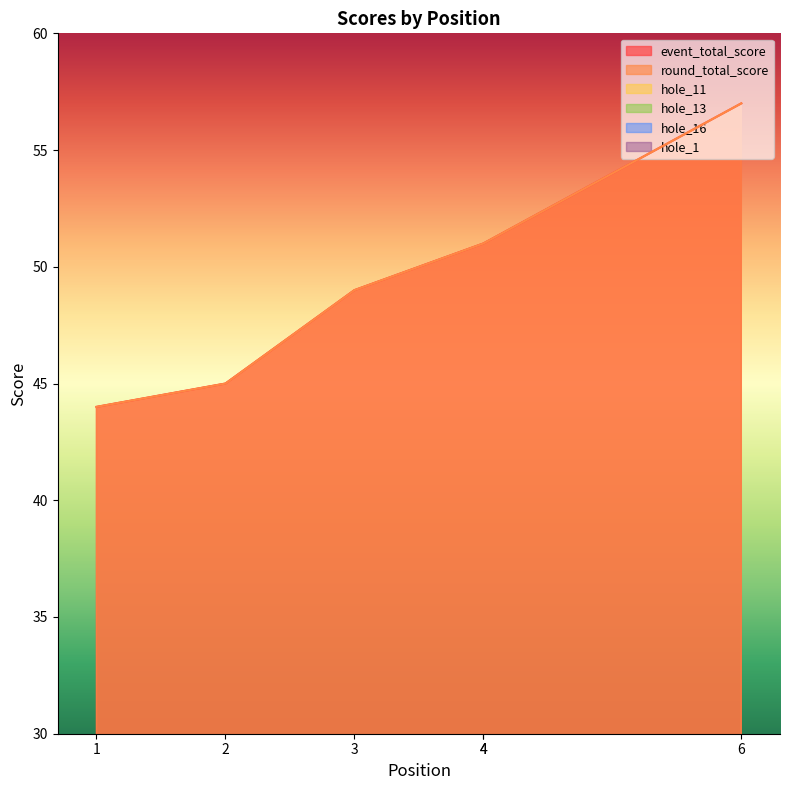

Where is the first local minimum for hole_13?

2